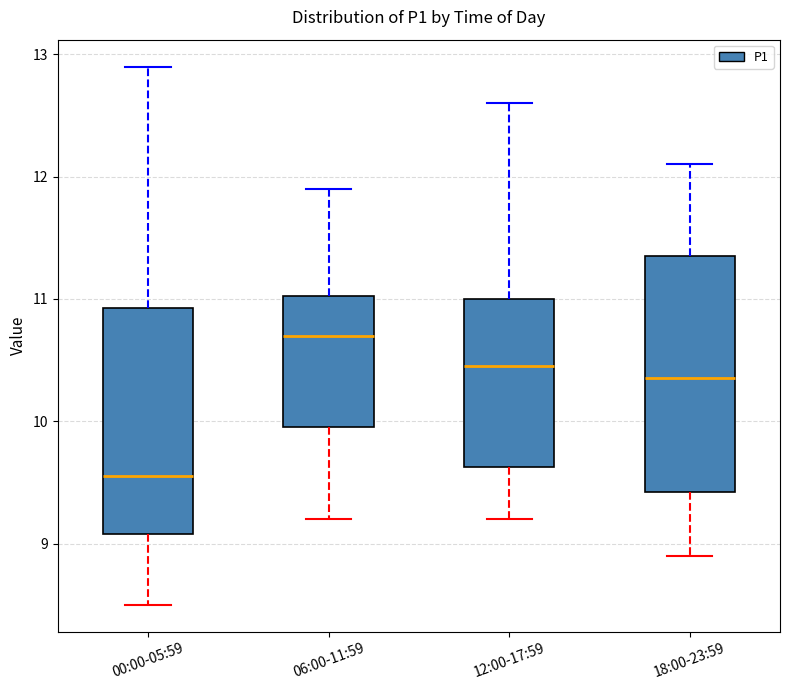

Reading left to right, read every box against the y-axis: the position of its median line, the range the box covers, and the ends of its whiskers. The values are not printed on the chart, so give them approximately, as read against the axis.

00:00-05:59: median 9.6, box 9.1 to 10.9, whiskers 8.5 to 12.9
06:00-11:59: median 10.7, box 10.0 to 11.0, whiskers 9.2 to 11.9
12:00-17:59: median 10.5, box 9.6 to 11.0, whiskers 9.2 to 12.6
18:00-23:59: median 10.4, box 9.4 to 11.4, whiskers 8.9 to 12.1